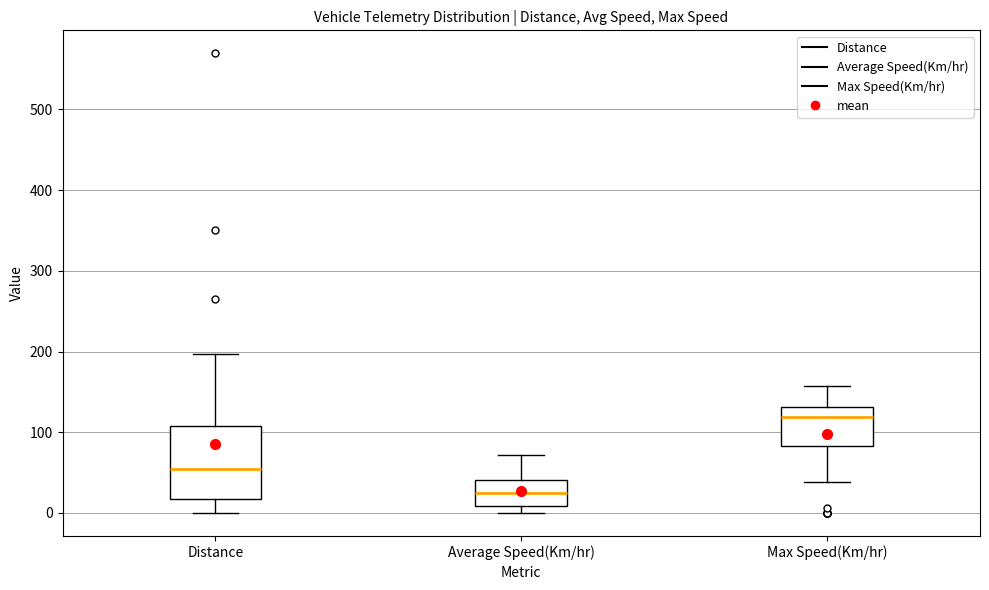

Reading left to right, transcribe this box plot: for each box, give where its median line is, the range the box spans, and where its two whiskers end, as read against the y-axis. The values are not printed on the chart, so give them approximately, as read against the axis.

Distance: median 60, box 20 to 110, whiskers 0 to 200
Average Speed(Km/hr): median 20, box 10 to 40, whiskers 0 to 70
Max Speed(Km/hr): median 120, box 80 to 130, whiskers 40 to 160